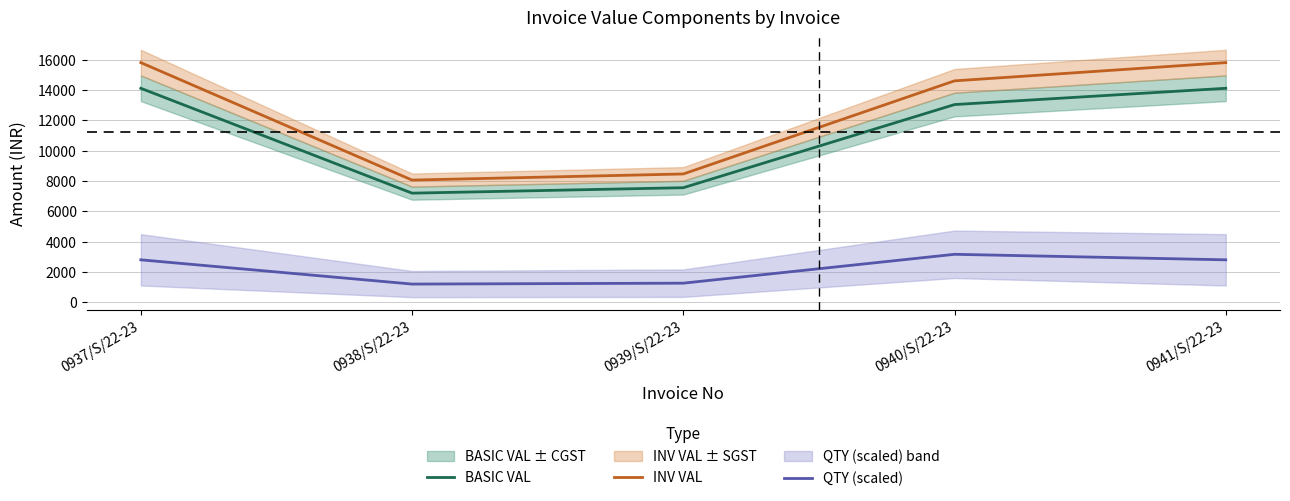

What is the value of the QTY (scaled) point at the 4th from the left?

3162.6